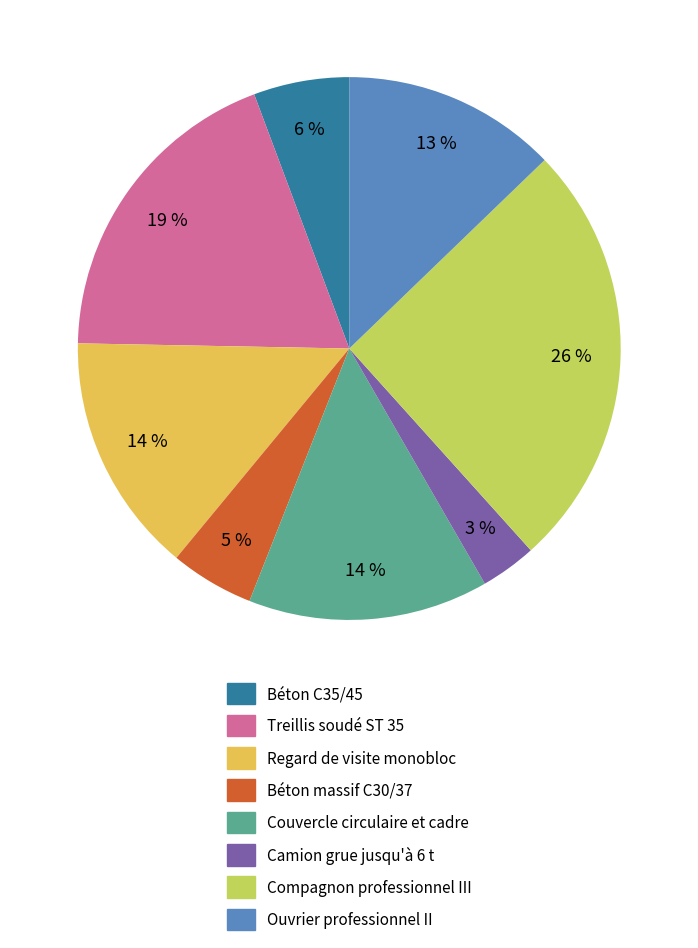

The Camion grue jusqu'à 6 t slice represents 3% of the pie. True or false?

True